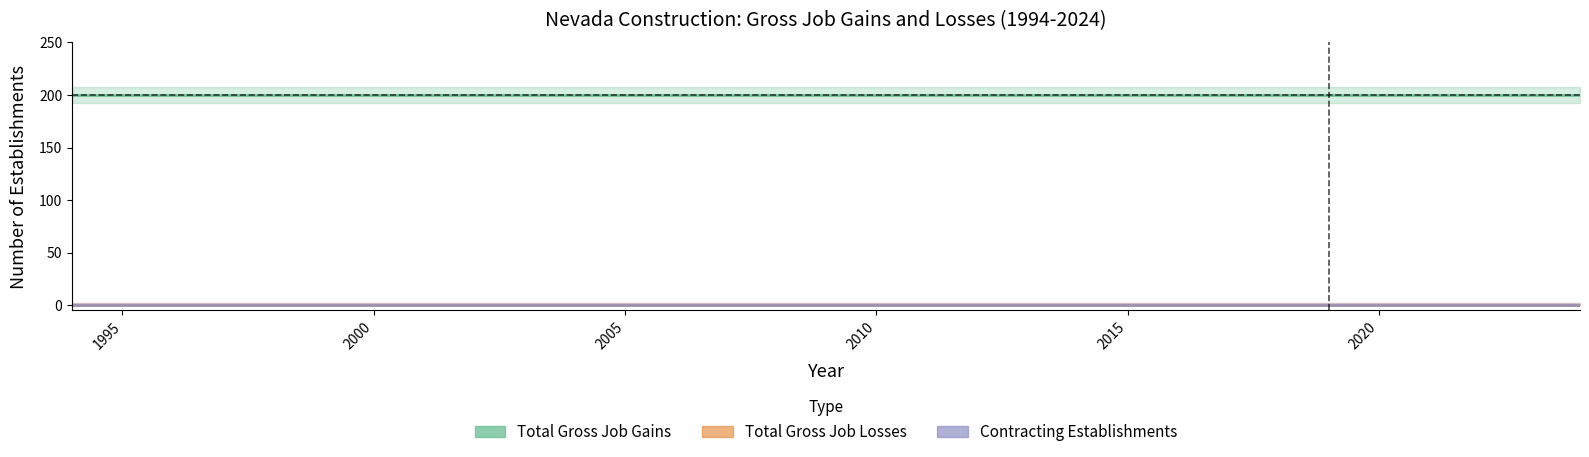

True or false: Total Gross Job Losses and Contracting Establishments intersect in this chart.

False